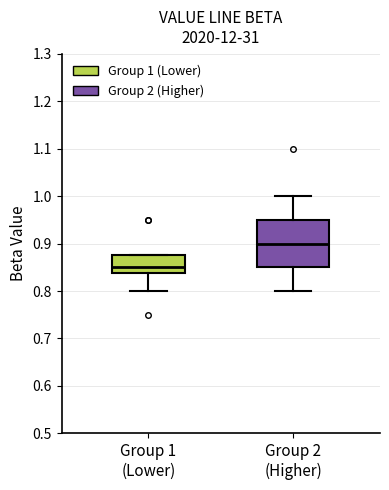

Reading left to right, transcribe this box plot: for each box, give where its median line is, the range the box spans, and where its two whiskers end, as read against the y-axis. The values are not printed on the chart, so give them approximately, as read against the axis.

Group 1 (Lower): median 0.85, box 0.84 to 0.88, whiskers 0.80 to 0.88
Group 2 (Higher): median 0.90, box 0.85 to 0.95, whiskers 0.80 to 1.00